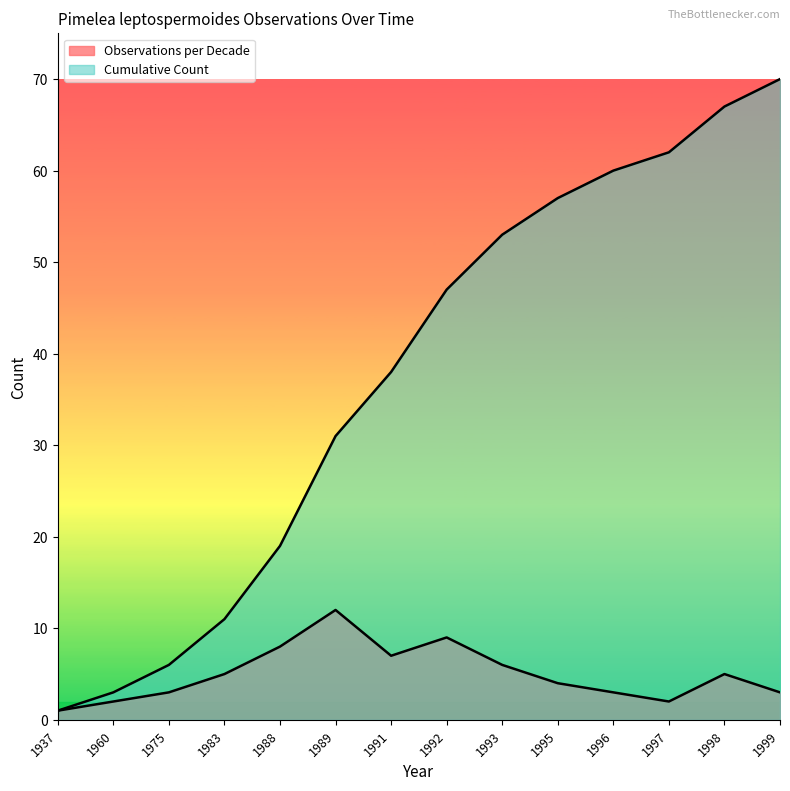

At which category does Observations per Decade reach its first local peak?

1989